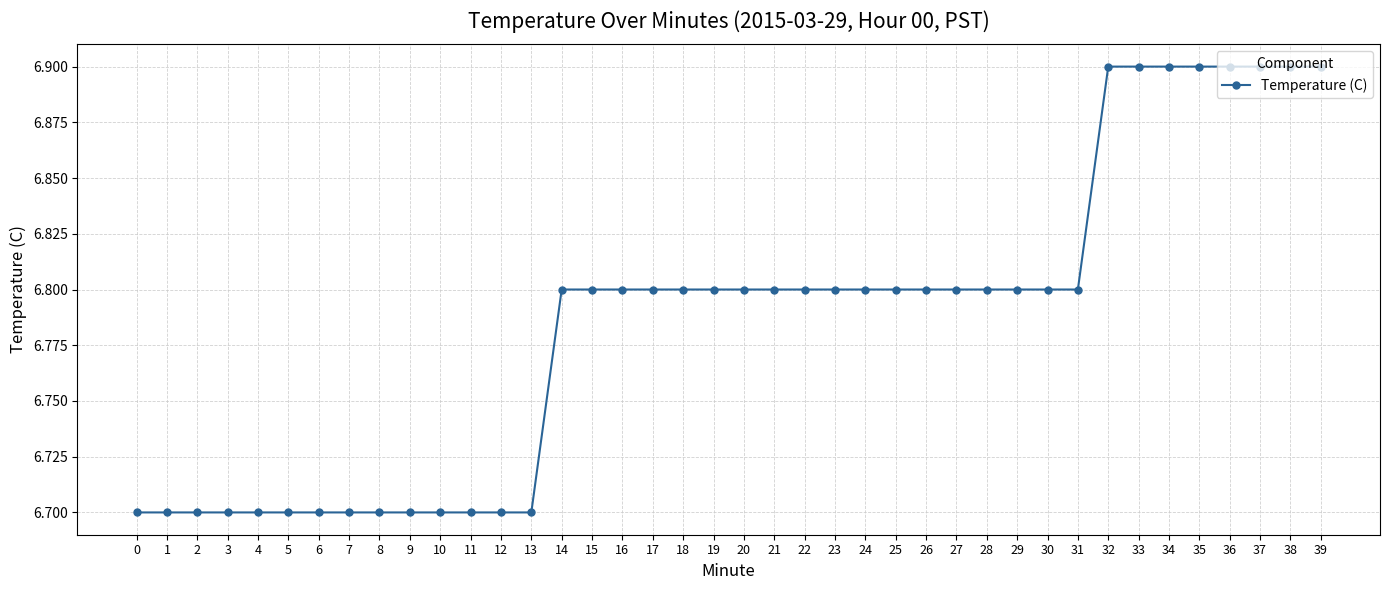

Approximately how many times larger is the value at 16 compared to 26?

1.0